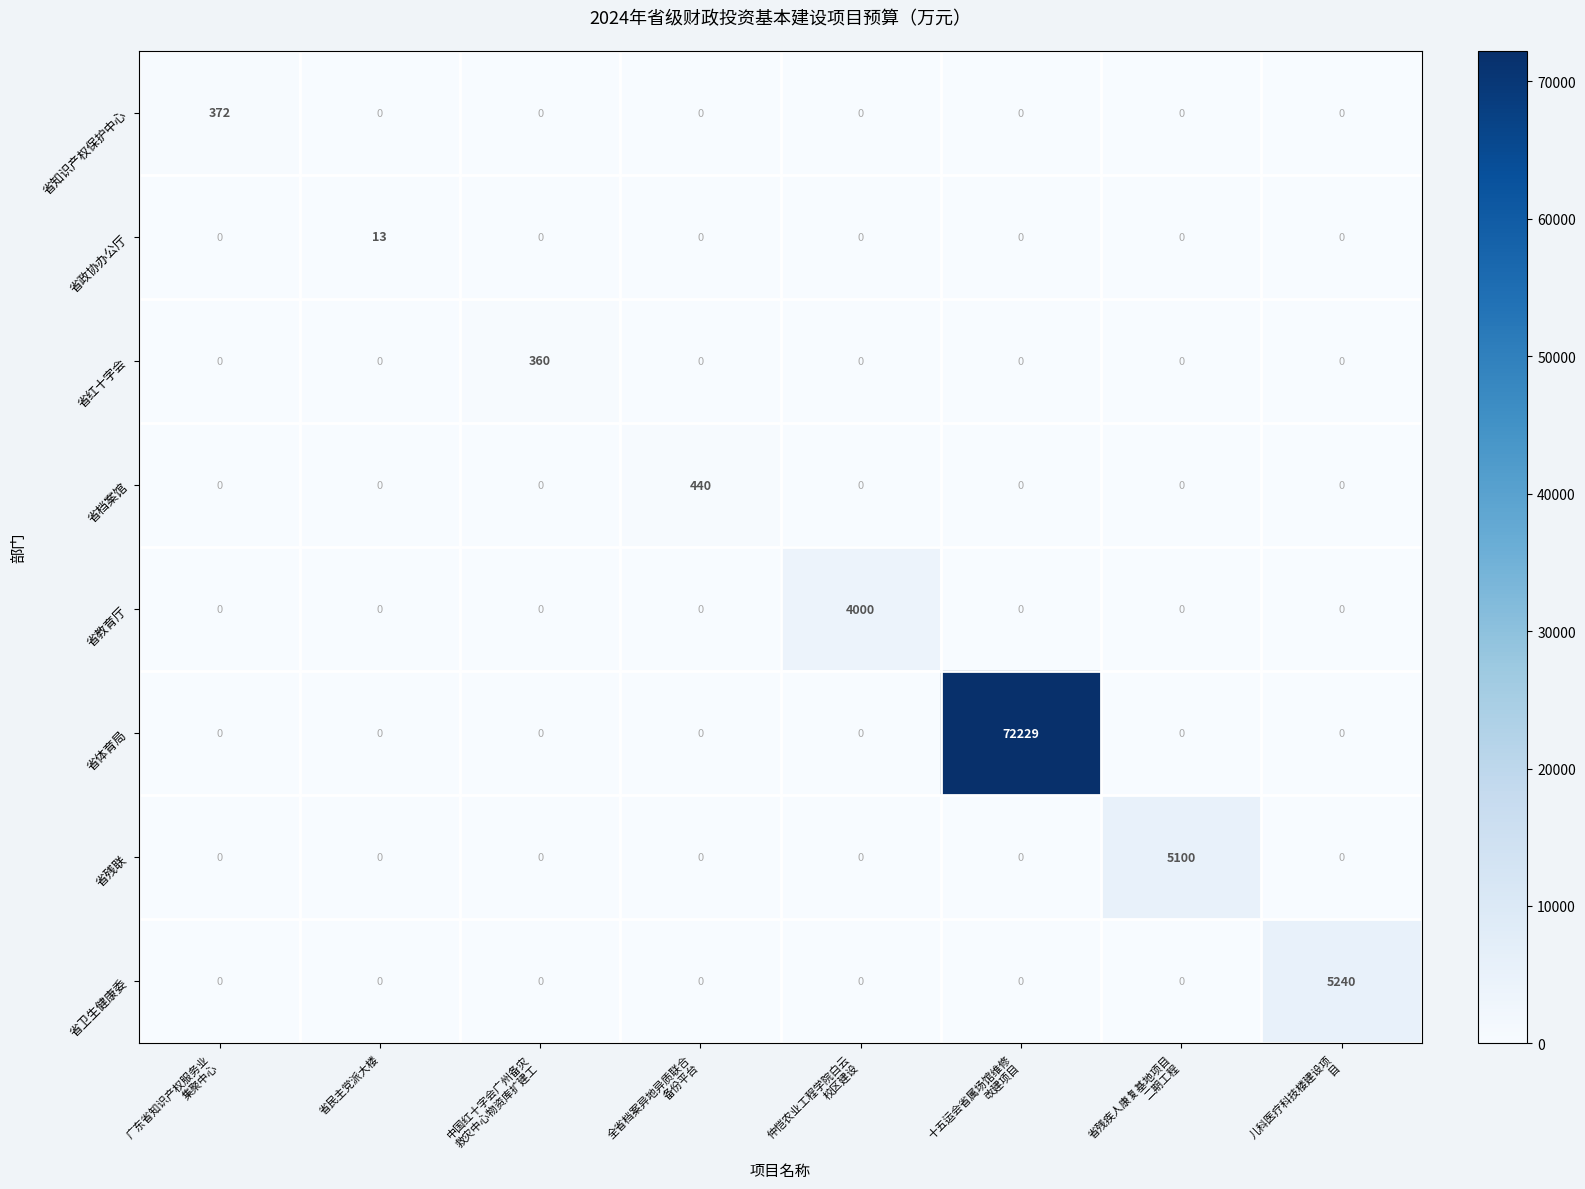

Rank the series by their maximum value, from lowest to highest.

省政协办公厅, 省红十字会, 省知识产权保护中心, 省档案馆, 省教育厅, 省残联, 省卫生健康委, 省体育局